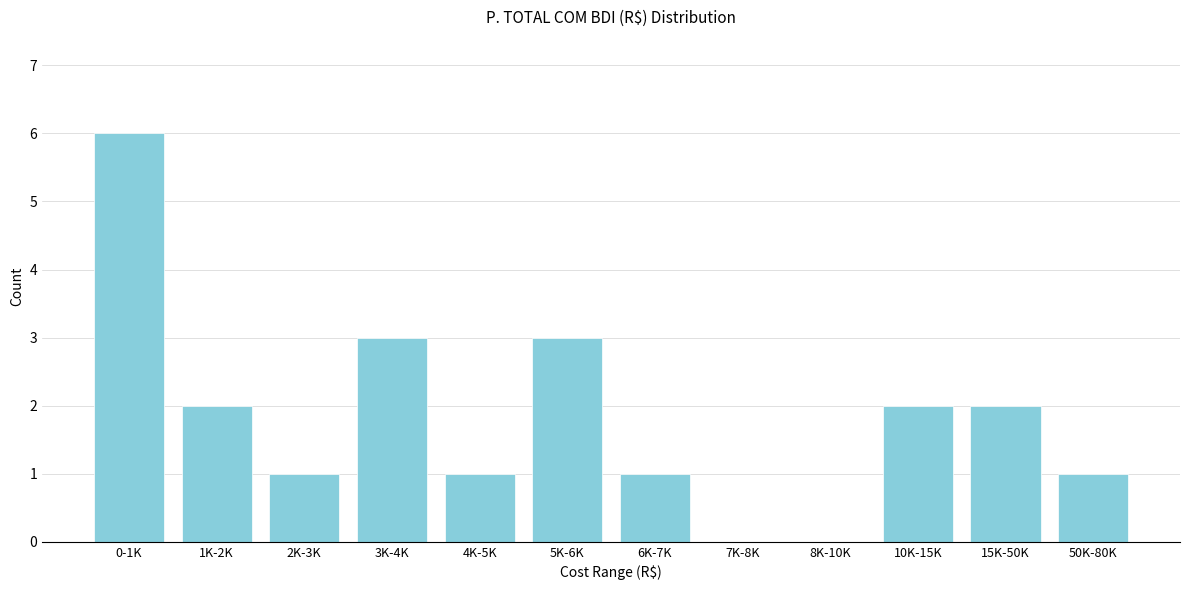

Reading left to right, transcribe all the data shown in this chart.

0-1K=6	1K-2K=2	2K-3K=1	3K-4K=3	4K-5K=1	5K-6K=3	6K-7K=1	7K-8K=0	8K-10K=0	10K-15K=2	15K-50K=2	50K-80K=1